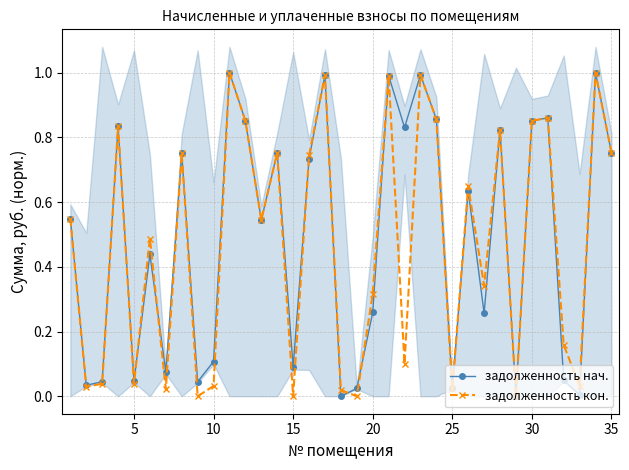

Which series has the largest range (max minus min)?

задолженность кон.